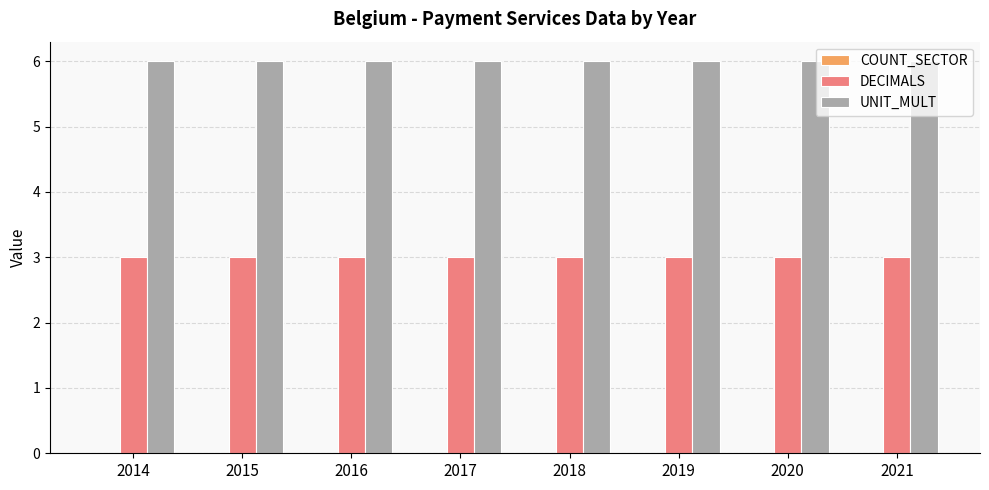

True or false: DECIMALS has a value of 5 at 2015.

False